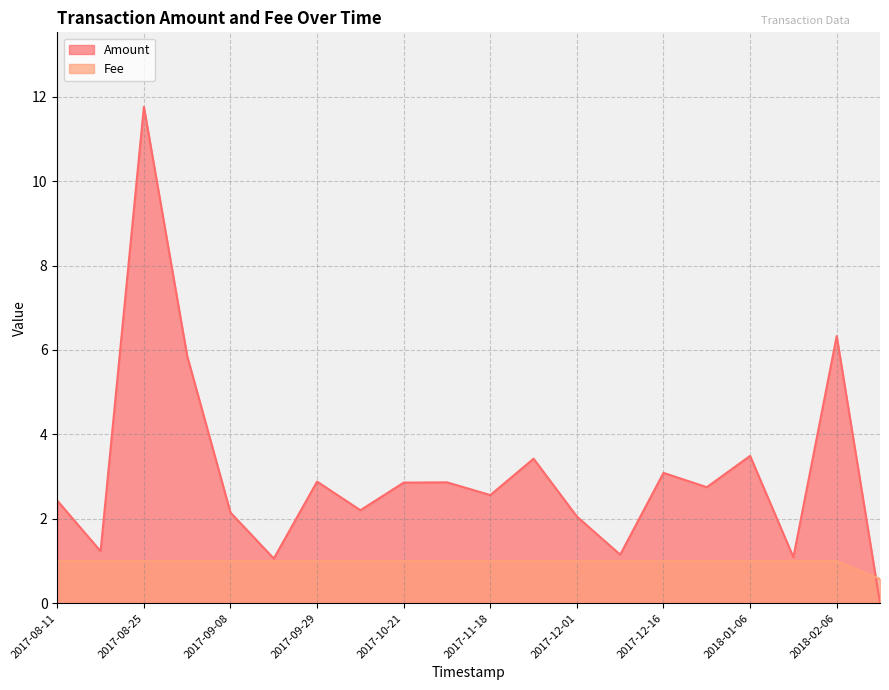

The Amount series shows 1.1 at 2018-01-19. True or false?

True